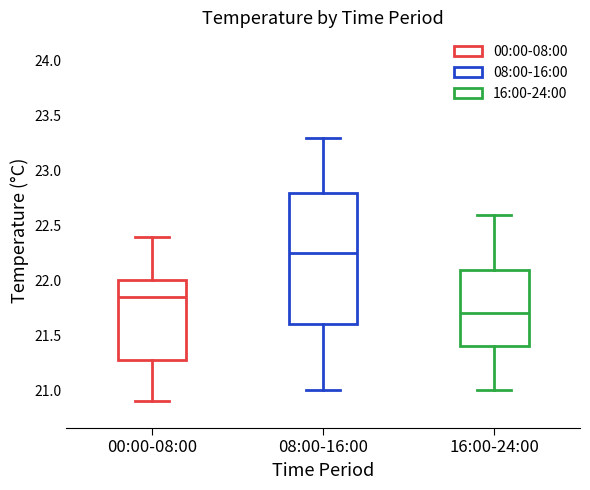

Where is the upper edge of the box for 08:00-16:00 on the y-axis? The values are not printed on the chart, so give them approximately, as read against the axis.

22.80